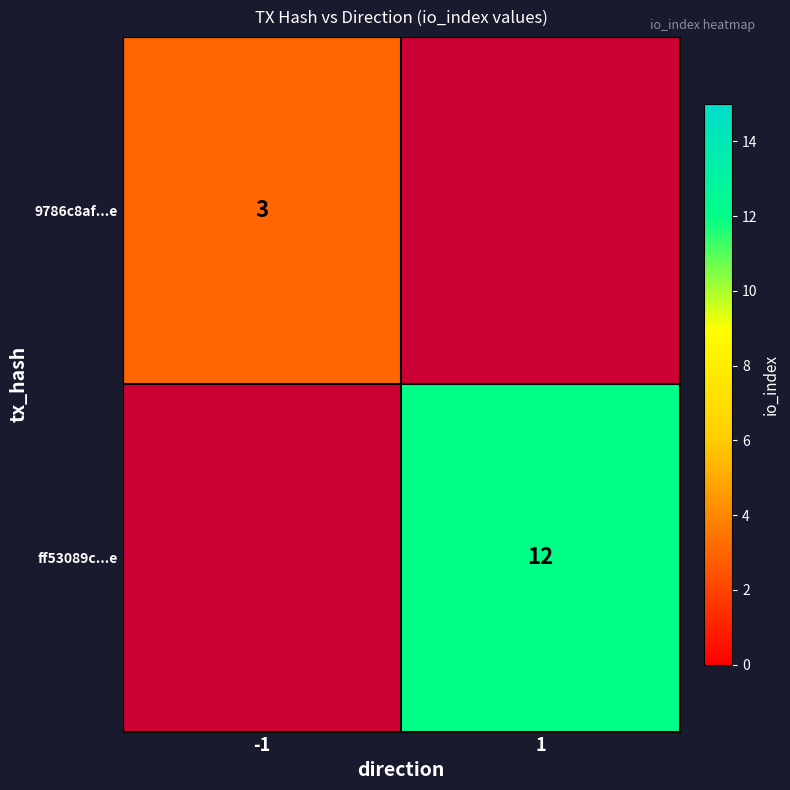

Is it true that ff53089c...e equals 12 at 1?

True